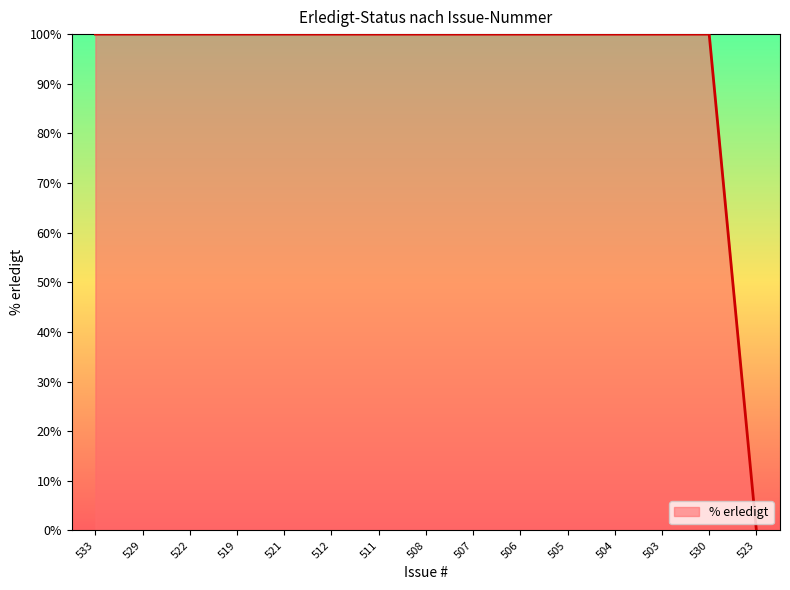

What position from the left is 505?

11